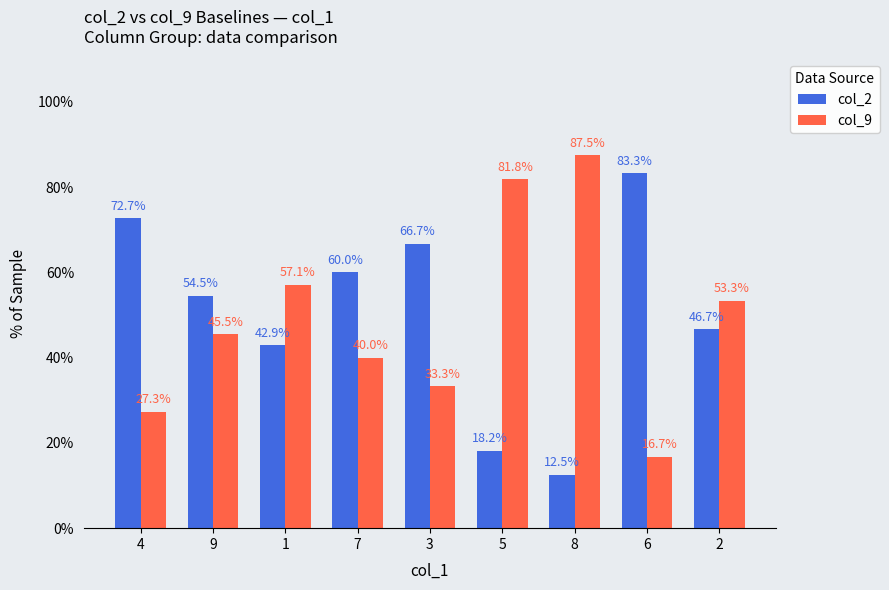

Does the chart contain any negative values?

No